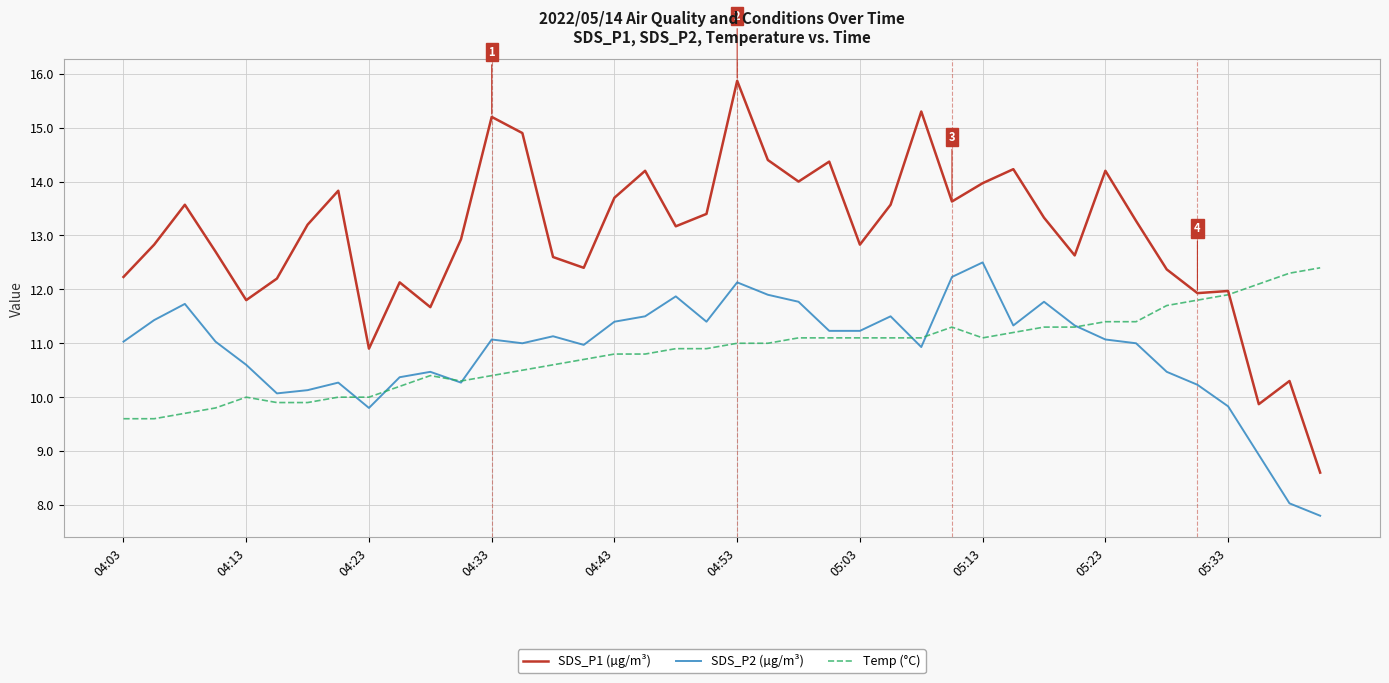

Reading right to left, what are all the values shown in this chart?

SDS_P1 (µg/m³): 8.6	10.3	9.9	12.0	11.9	12.4	13.3	14.2	12.6	13.3	14.2	14.0	13.6	15.3	13.6	12.8	14.4	14.0	14.4	15.9	13.4	13.2	14.2	13.7	12.4	12.6	14.9	15.2	12.9	11.7	12.1	10.9	13.8	13.2	12.2	11.8	12.7	13.6	12.8	12.2
SDS_P2 (µg/m³): 7.8	8.0	8.9	9.8	10.2	10.5	11.0	11.1	11.3	11.8	11.3	12.5	12.2	10.9	11.5	11.2	11.2	11.8	11.9	12.1	11.4	11.9	11.5	11.4	11.0	11.1	11.0	11.1	10.3	10.5	10.4	9.8	10.3	10.1	10.1	10.6	11.0	11.7	11.4	11.0
Temp (°C): 12.4	12.3	12.1	11.9	11.8	11.7	11.4	11.4	11.3	11.3	11.2	11.1	11.3	11.1	11.1	11.1	11.1	11.1	11.0	11.0	10.9	10.9	10.8	10.8	10.7	10.6	10.5	10.4	10.3	10.4	10.2	10.0	10.0	9.9	9.9	10.0	9.8	9.7	9.6	9.6